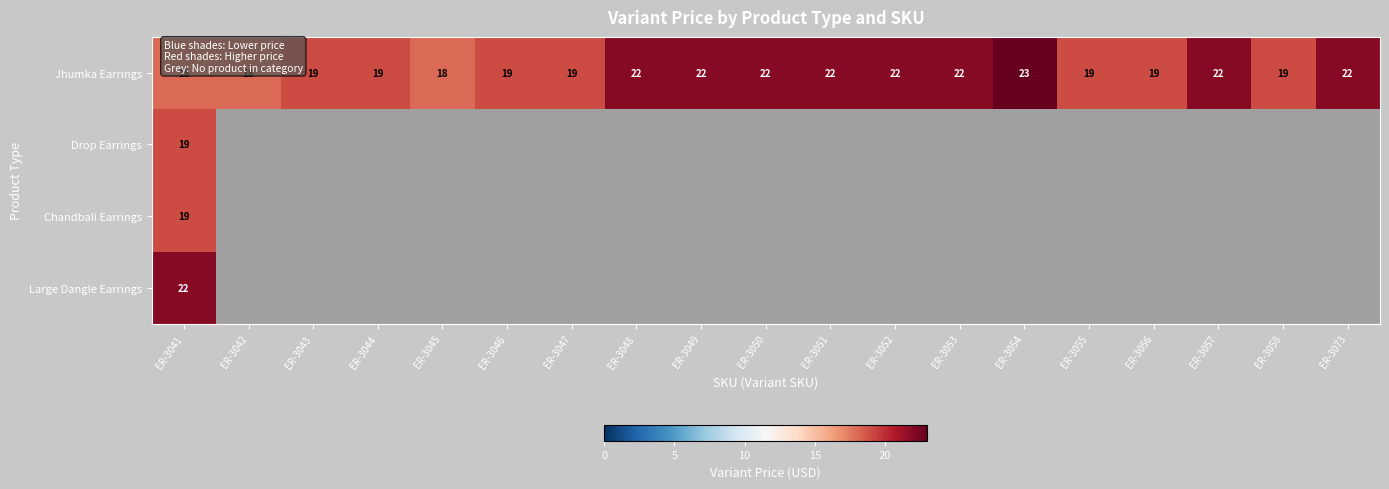

The value of Jhumka Earrings at ER-3045 is 29. True or false?

False